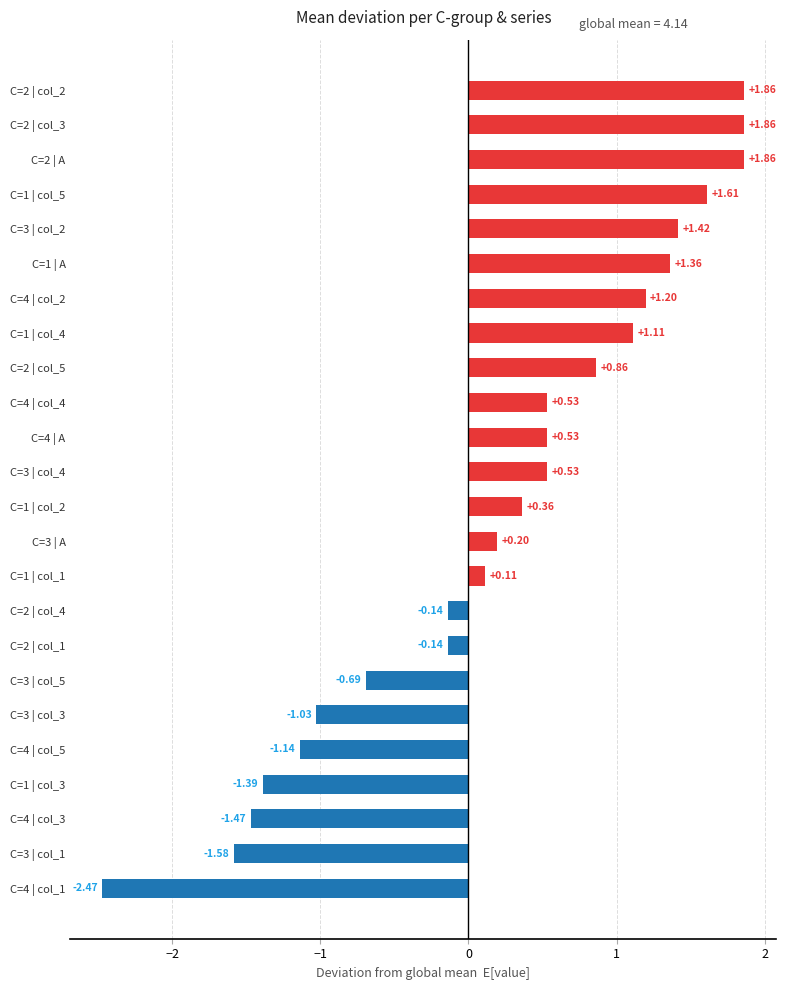

What is the change in value from C=3 | col_4 to C=2 | col_5?

+0.3